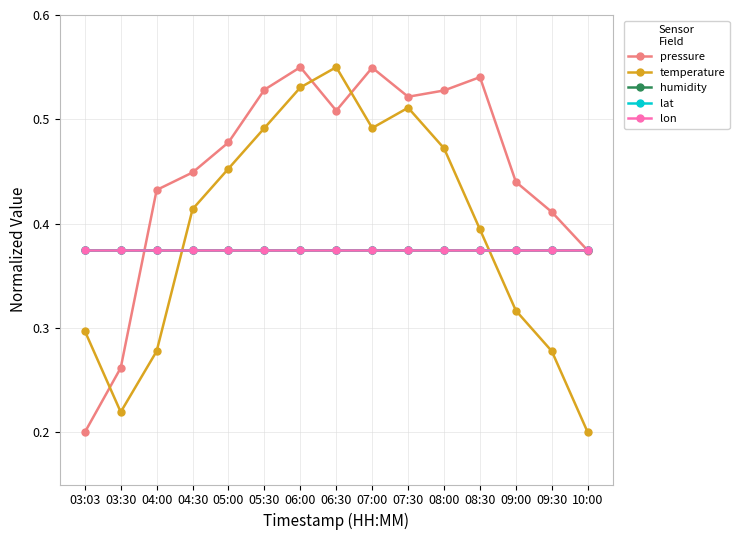

What is the label of the 15th point from the right?

03:03